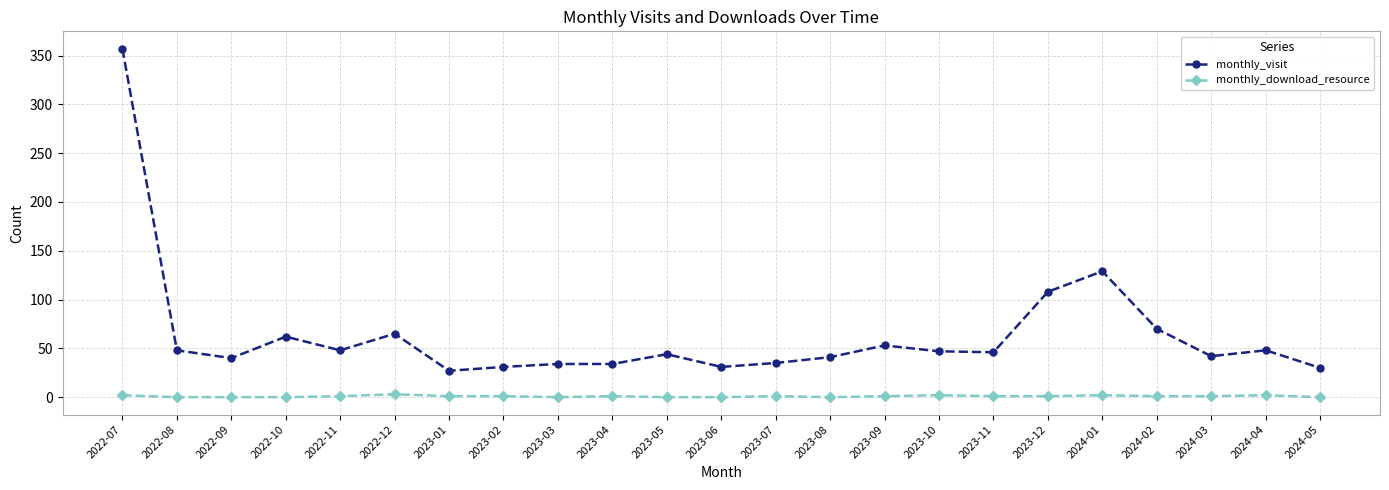

At which label does monthly_visit first exceed 46?

2022-07